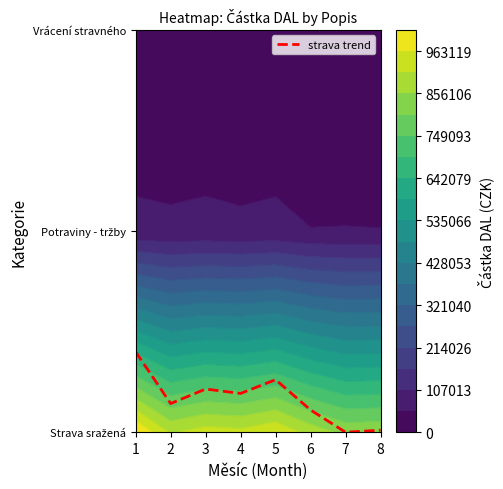

What is the ratio of the value at 3 to the value at 5?

1.0